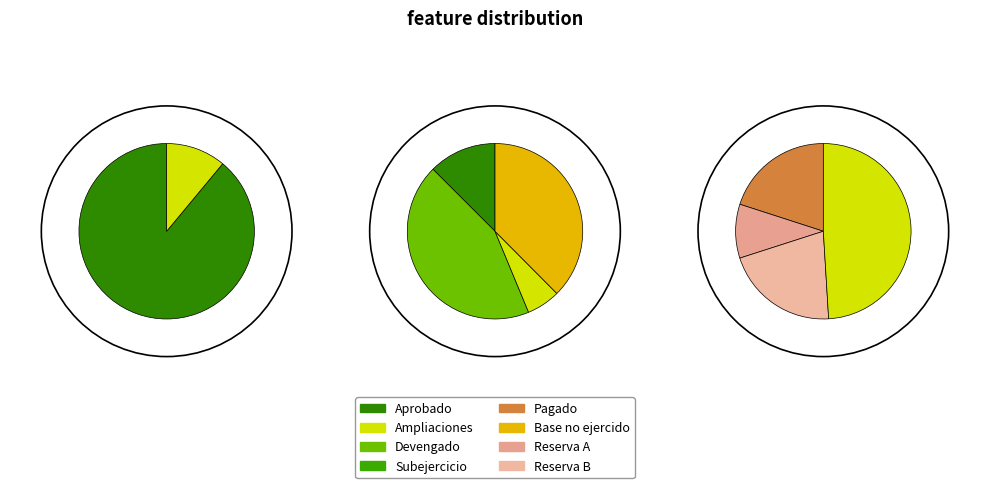

Between 7 and 11, which series saw the biggest shift?

aprobado